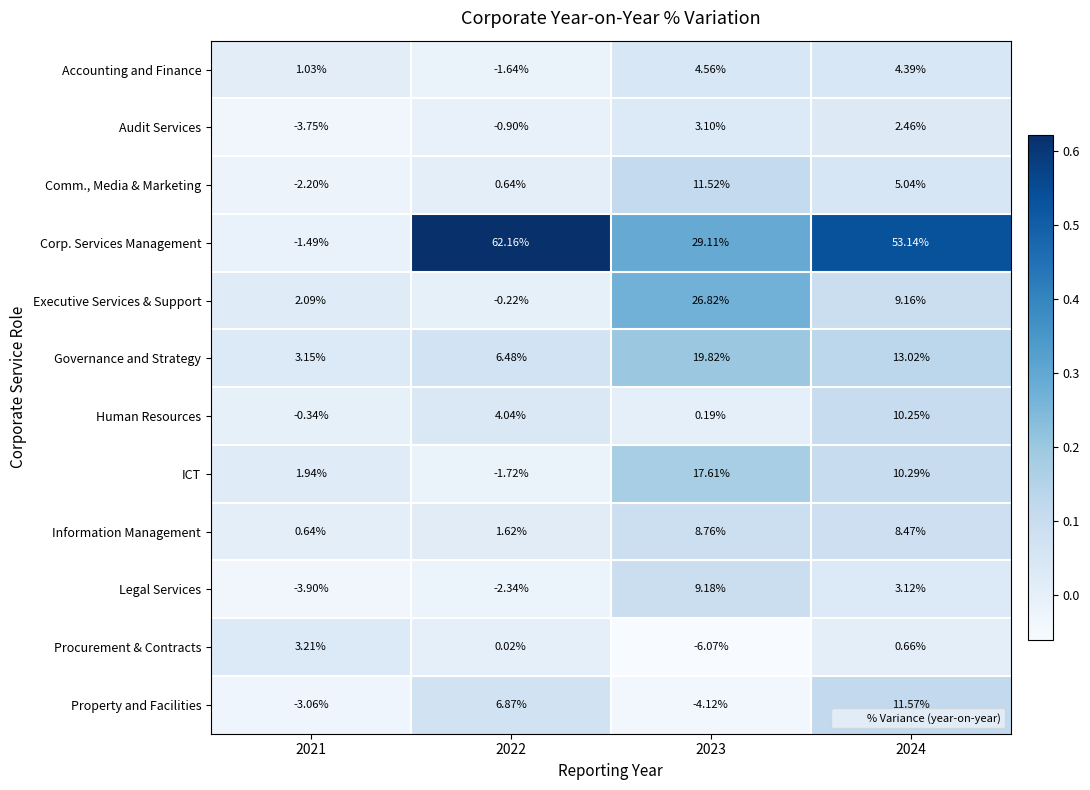

How many series are shown in this chart?

12